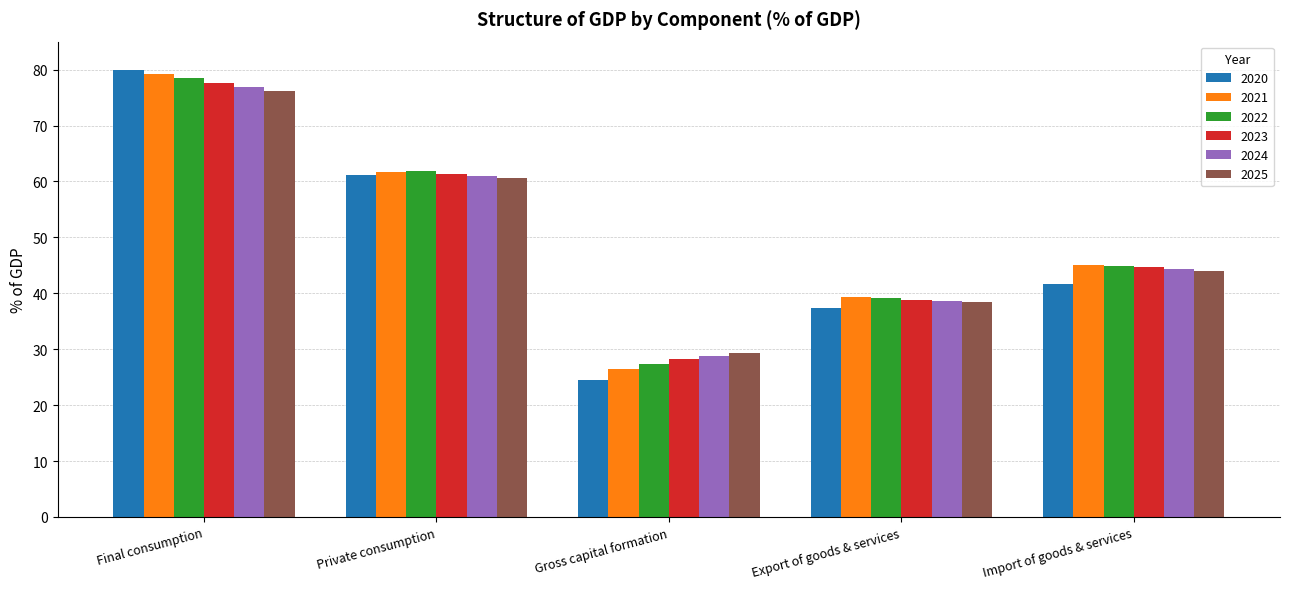

Which series has the largest range (max minus min)?

2020